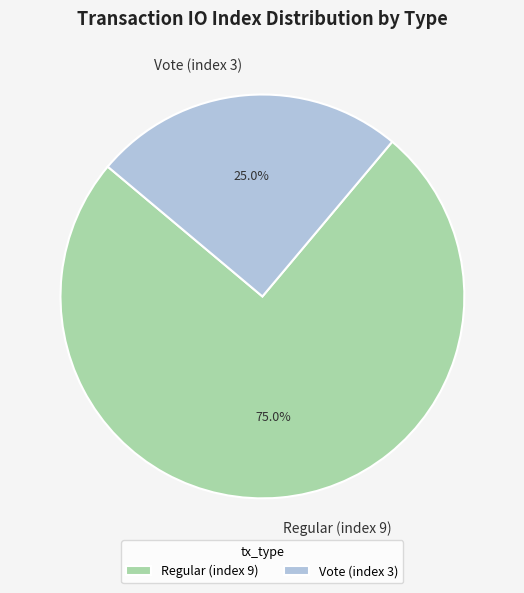

Which slice is the largest?

Regular (index 9)